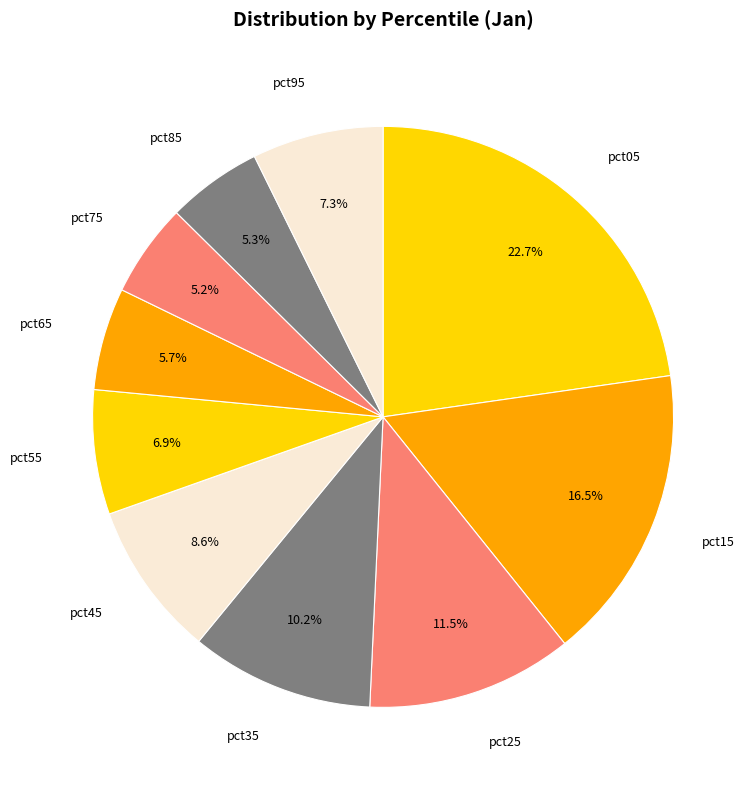

Is it true that pct55 is 7% of the pie?

True